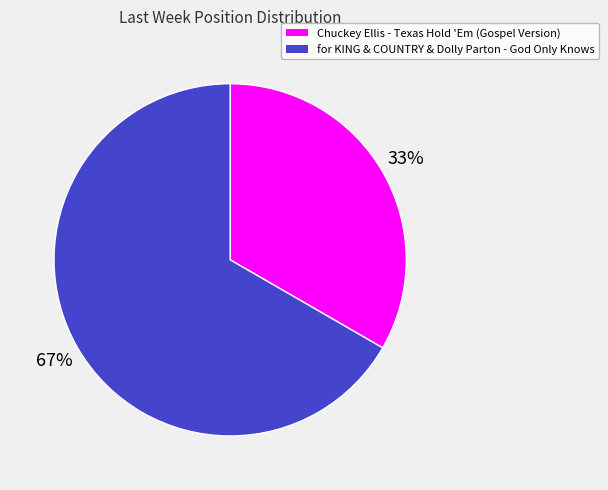

True or false: Chuckey Ellis - Texas Hold 'Em (Gospel Version) accounts for 33% of the total.

True